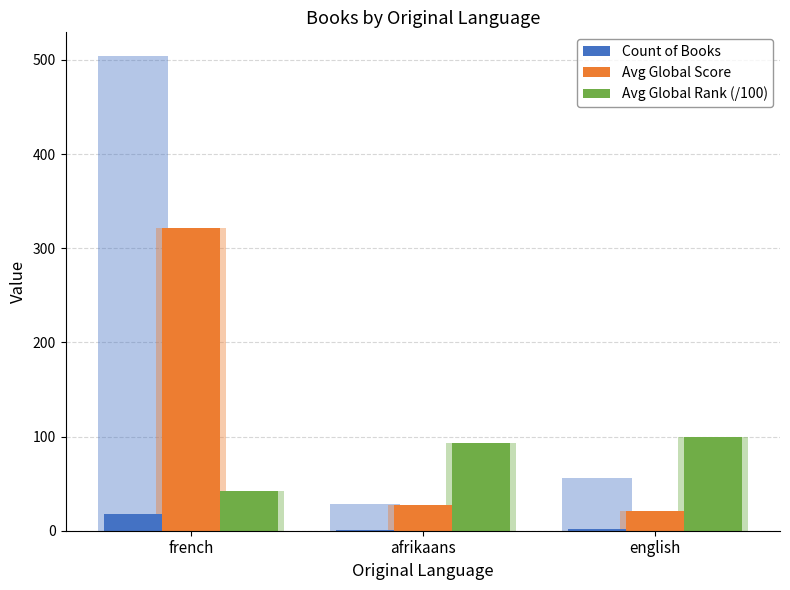

Which has a higher value, english or french?

french